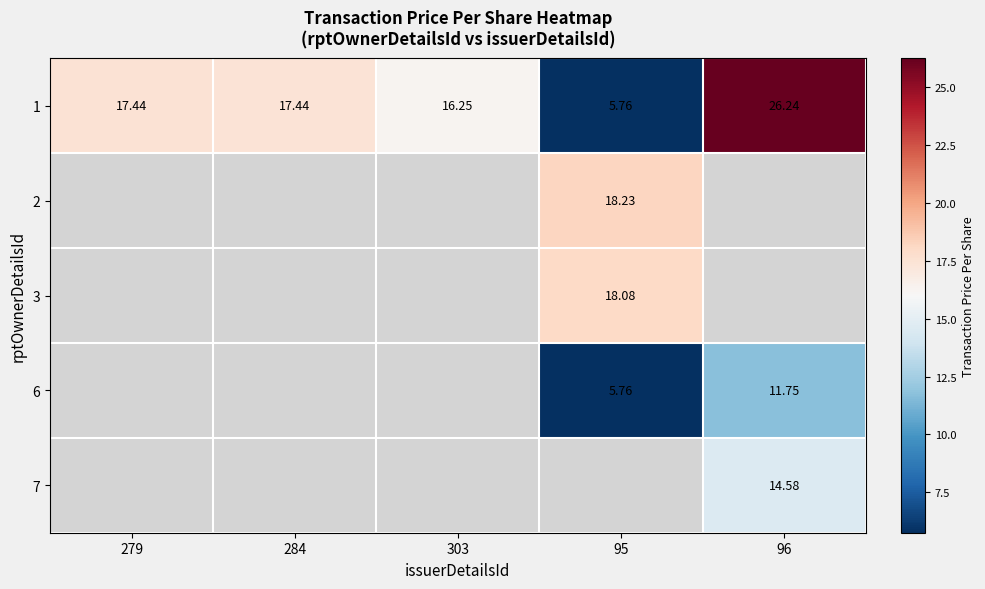

Count the number of data series in this chart.

5